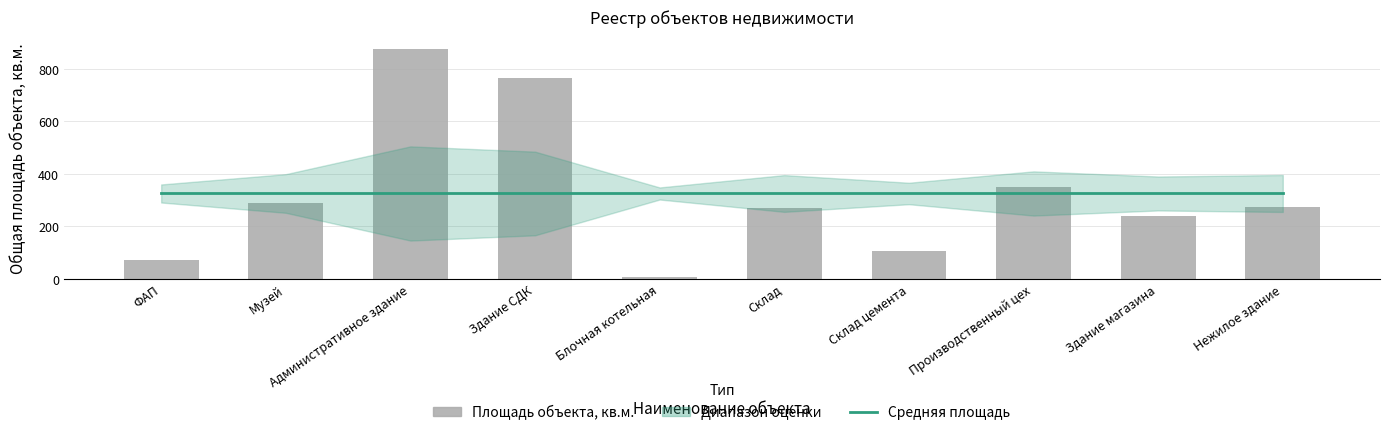

How many groups of bars are there?

10